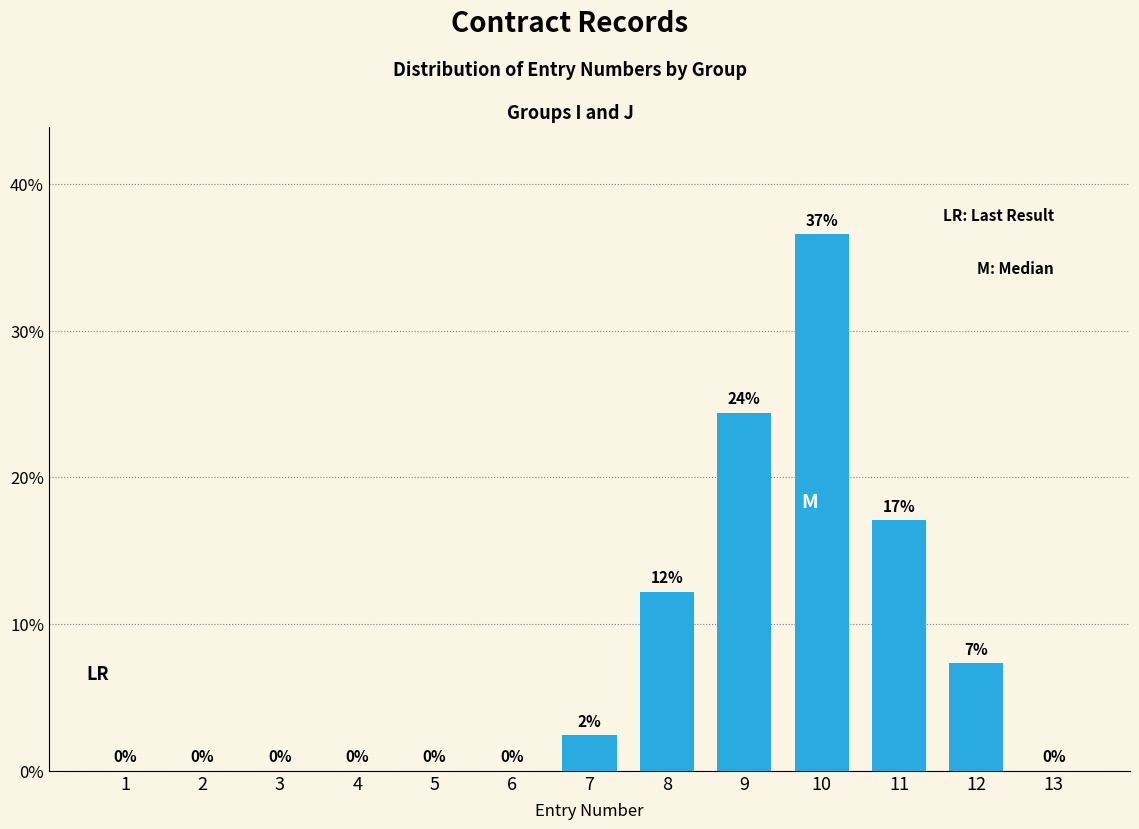

At which label is the value closest to 18?

11